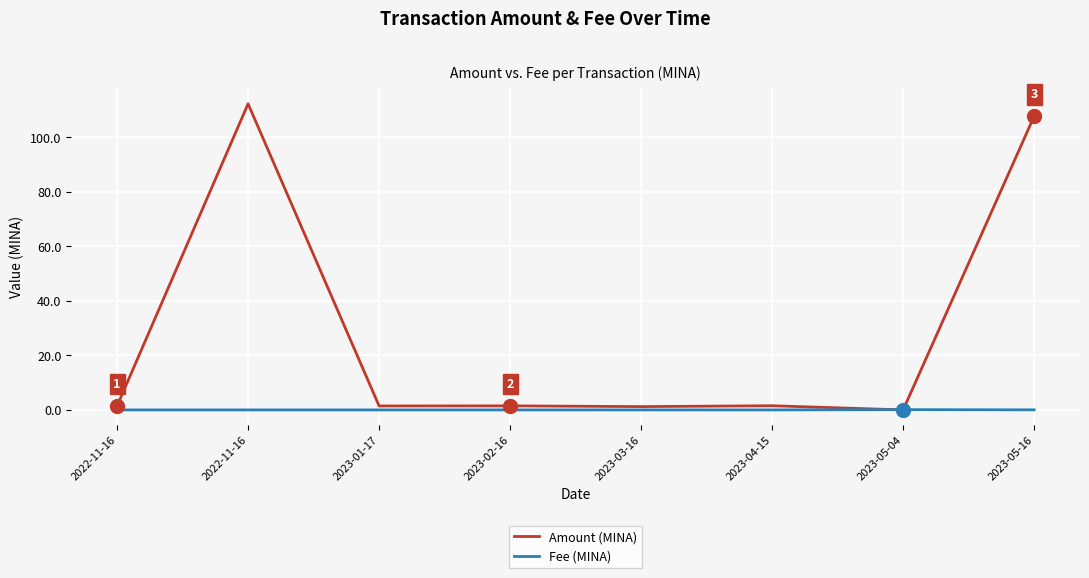

How many lines are shown in the chart?

2